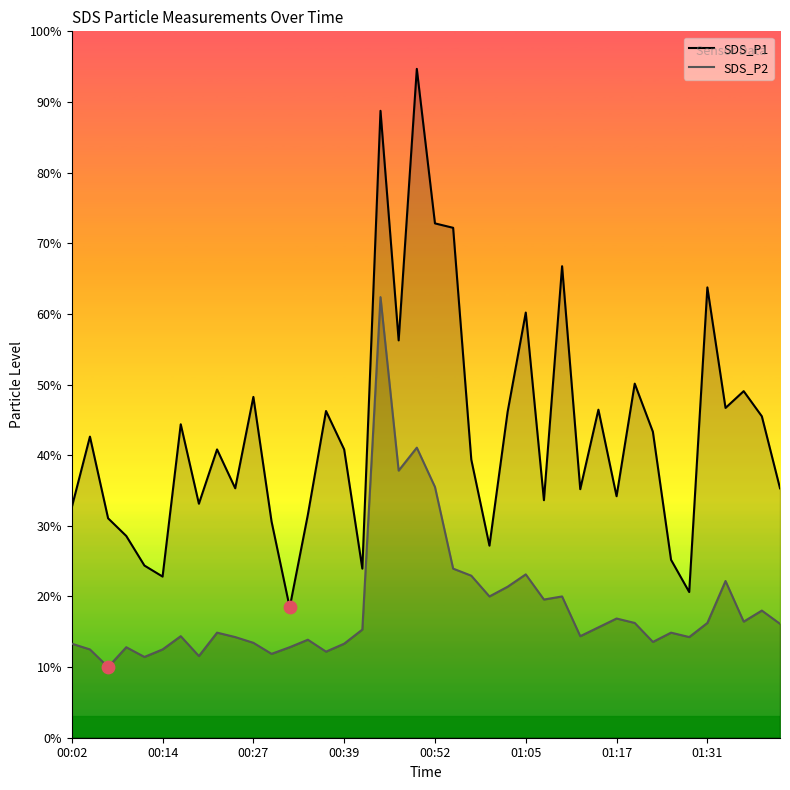

Which series reaches the maximum Y coordinate?

SDS_P1